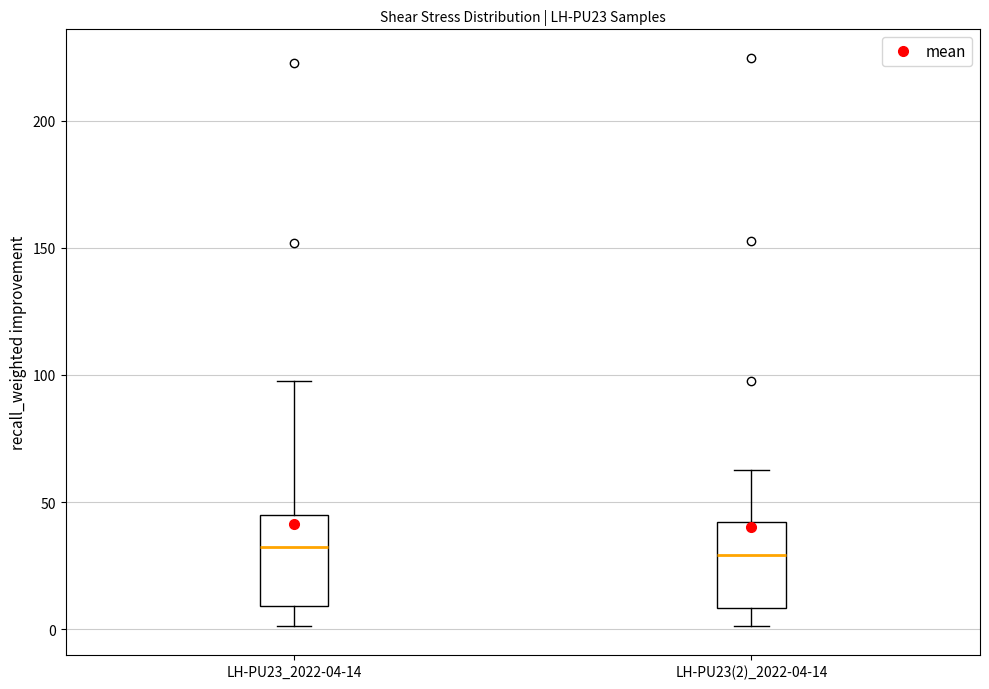

Where does the upper whisker of the box for LH-PU23(2)_2022-04-14 end on the y-axis? The values are not printed on the chart, so give them approximately, as read against the axis.

65